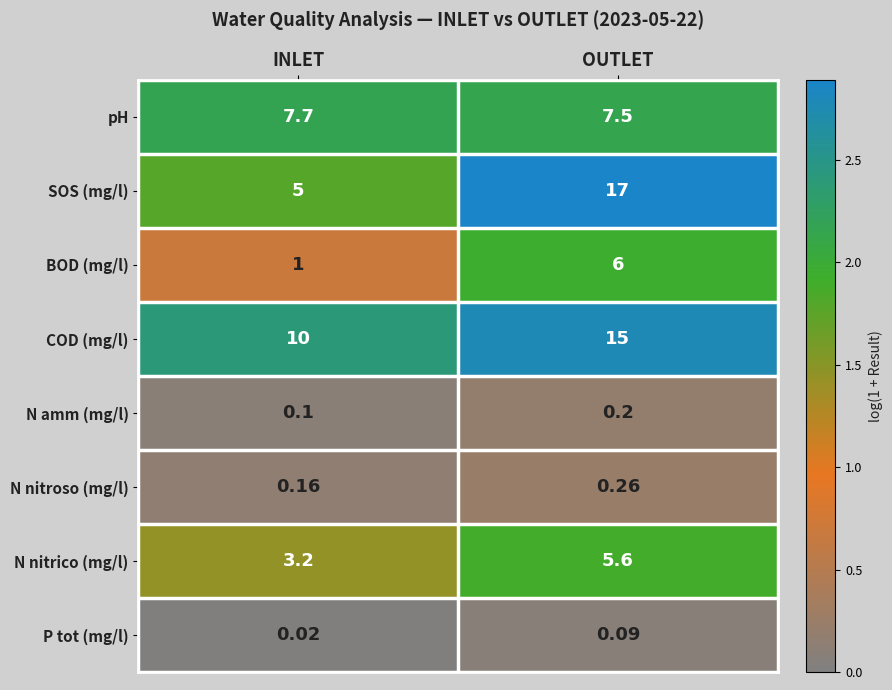

At which label is SOS (mg/l) closest to 11?

INLET